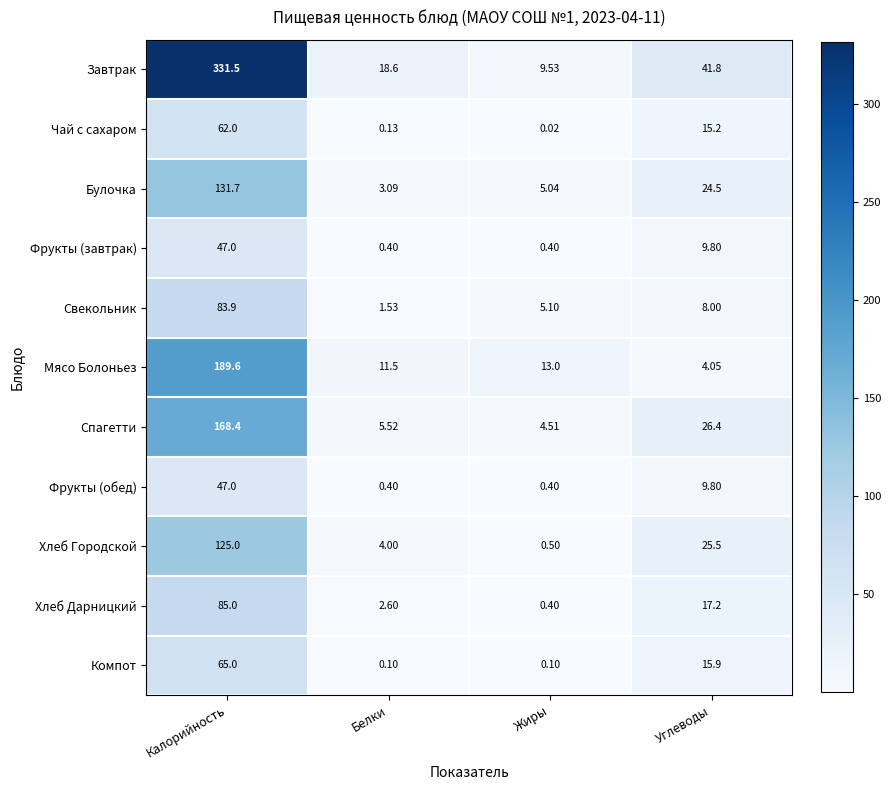

Rank the categories by Спагетти value from lowest to highest.

Жиры, Белки, Углеводы, Калорийность